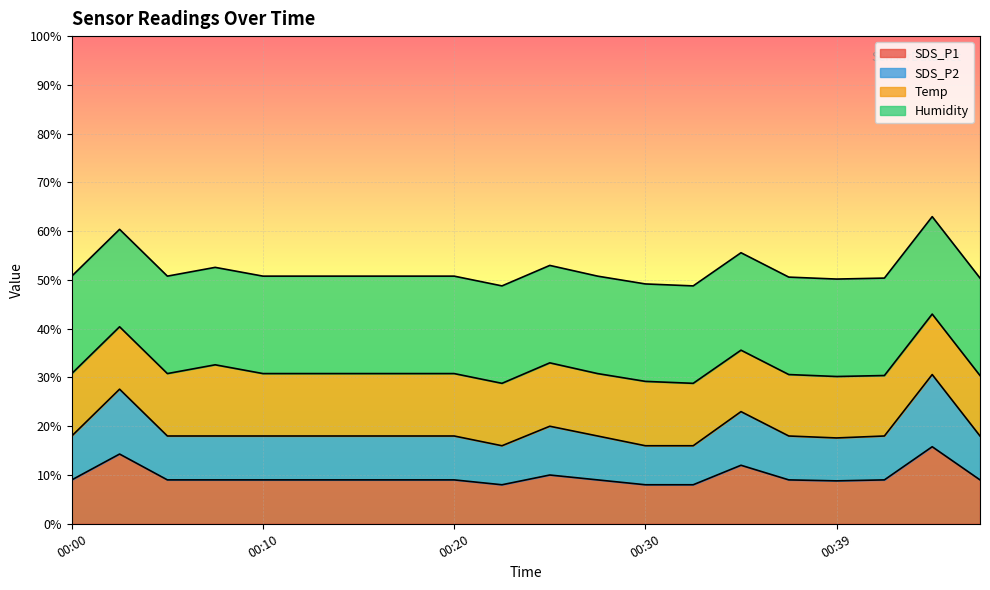

What is the highest value of the SDS_P1 series?

15.8